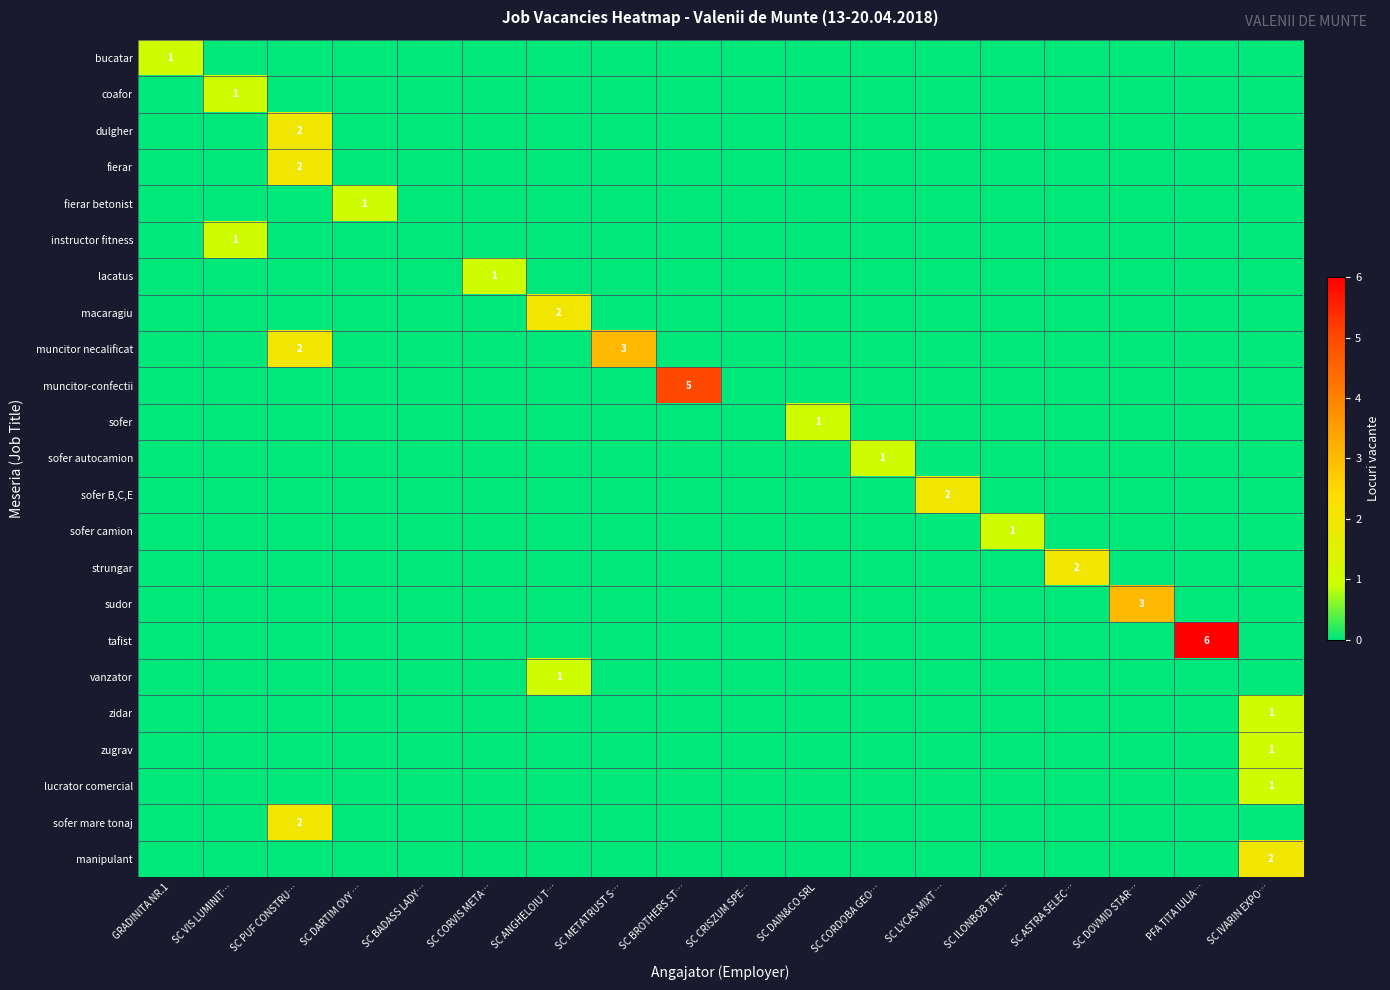

Where is lacatus nearest to the value 0?

GRADINITA NR.1